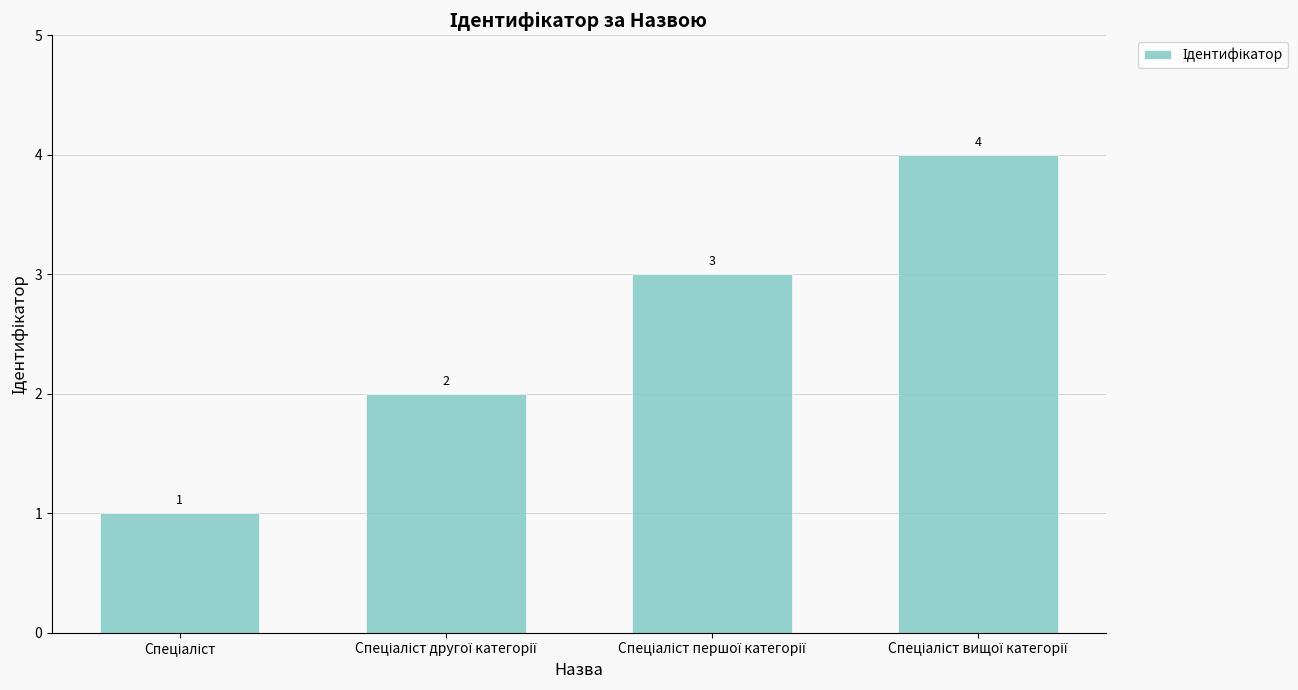

What is the greatest value displayed?

4